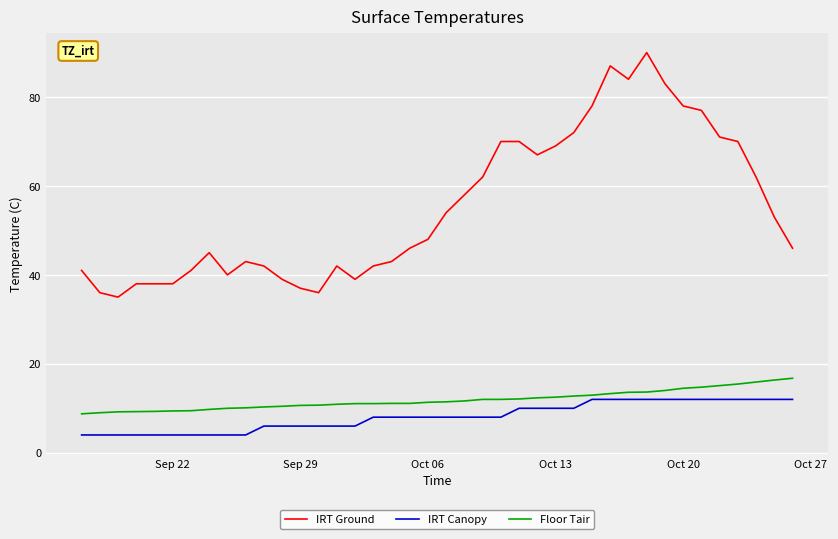

What are all the series names shown in the legend?

IRT Ground, IRT Canopy, Floor Tair